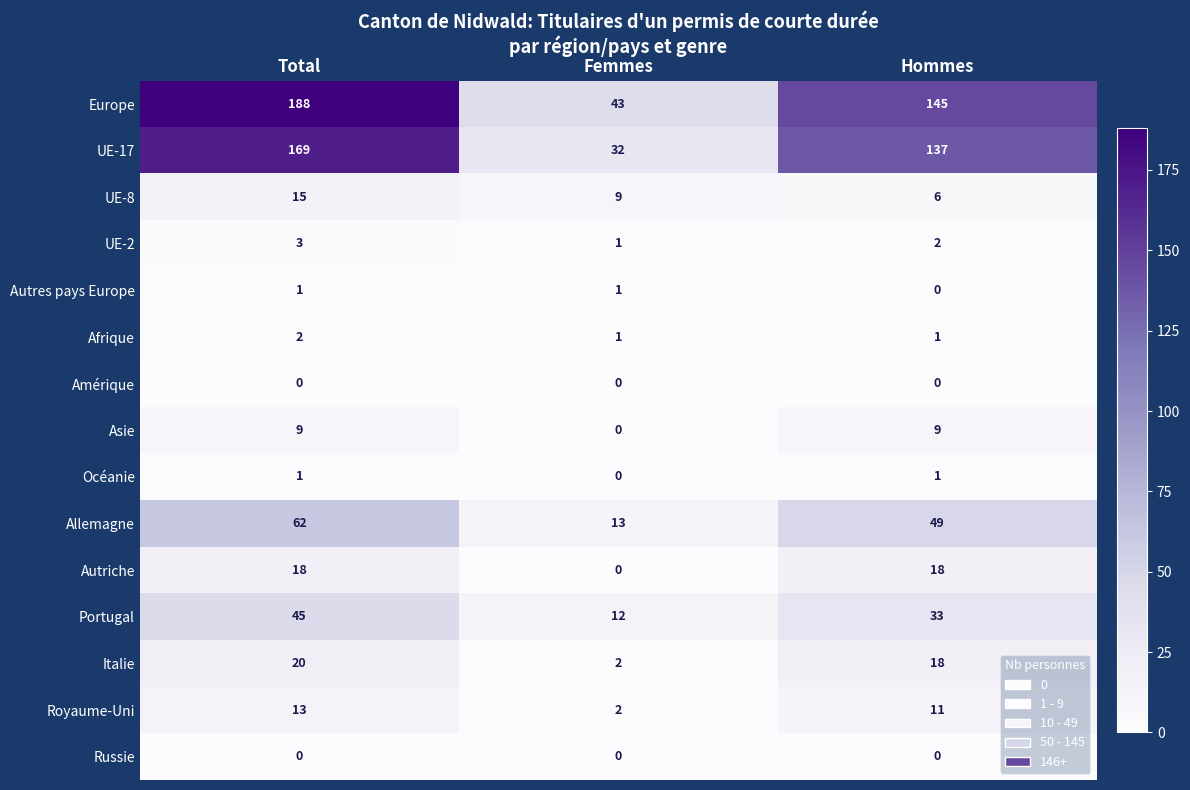

Which series has the largest total across all categories?

Europe